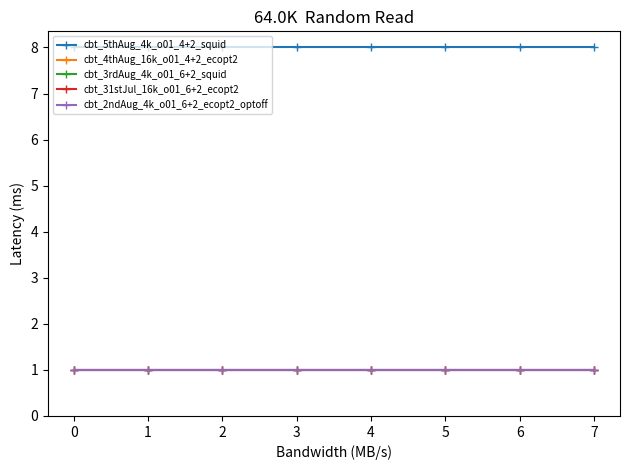

Does the chart display data point markers on the line(s)?

Yes